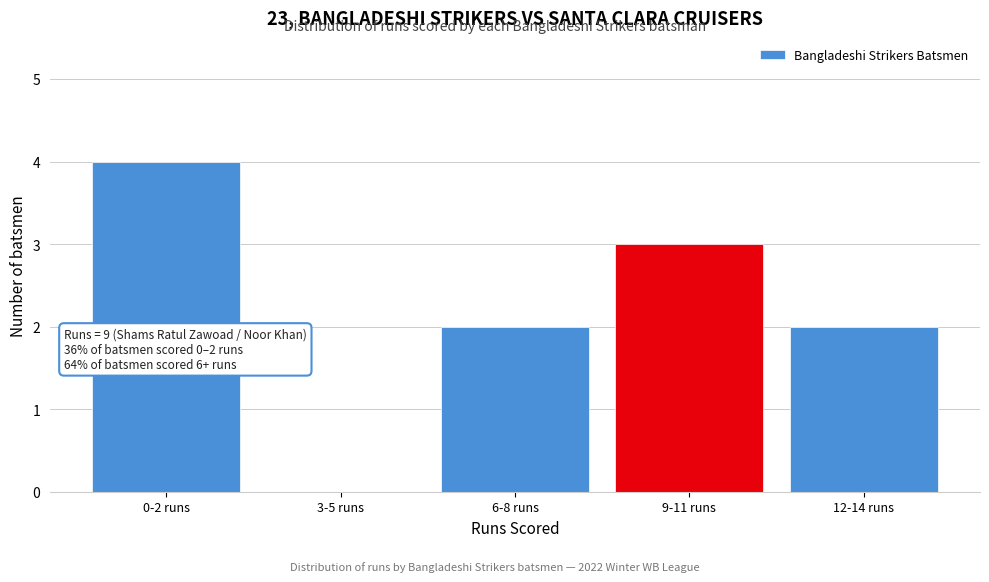

Reading right to left, extract all data points from this chart.

12-14 runs=2	9-11 runs=3	6-8 runs=2	3-5 runs=0	0-2 runs=4